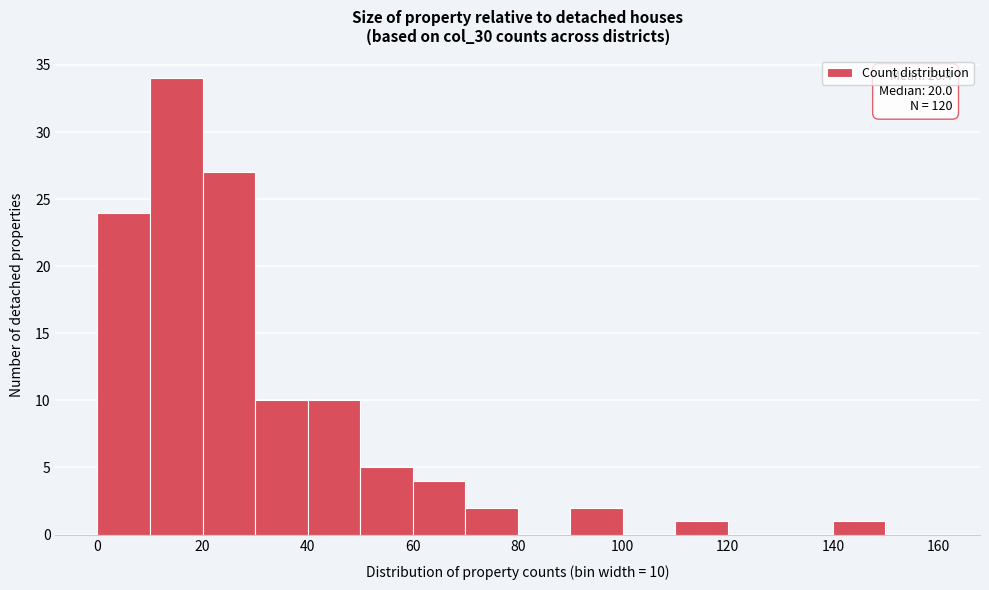

Over which range of the x-axis is the bar tallest?

10 to 20